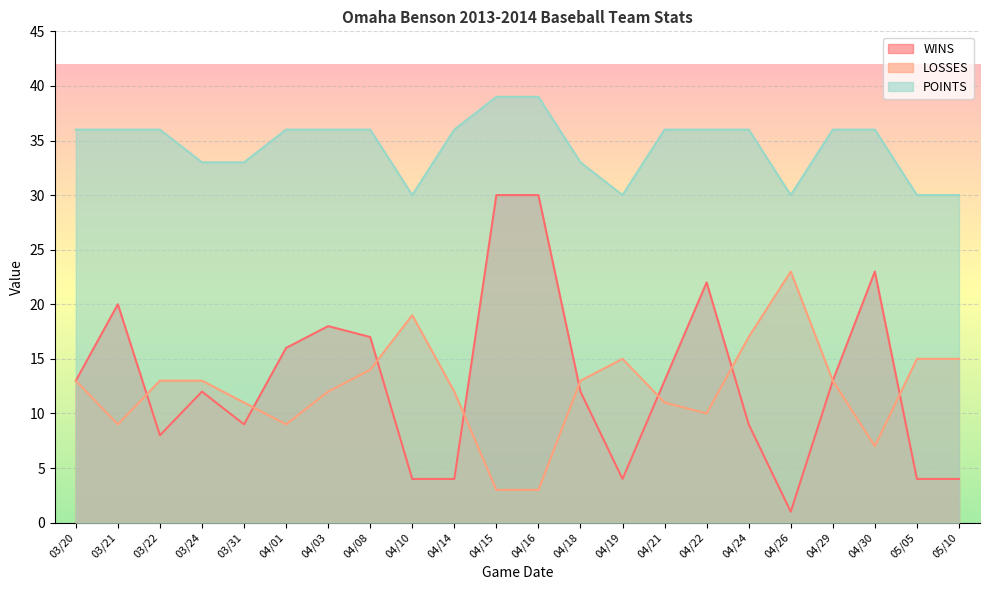

What position from the right is 03/22?

20